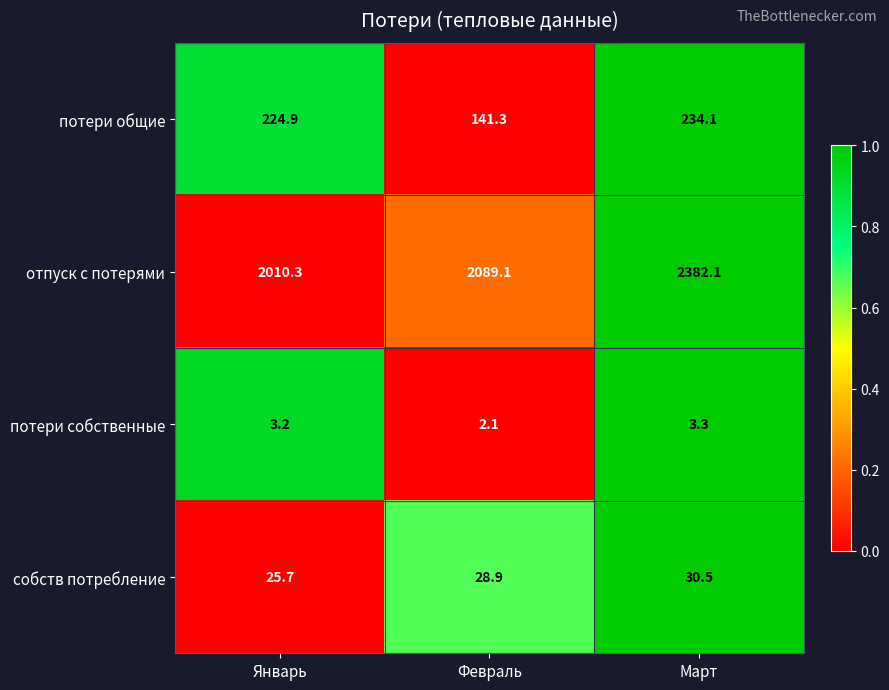

Rank the series by their maximum value, from lowest to highest.

потери собственные, собств потребление, потери общие, отпуск с потерями